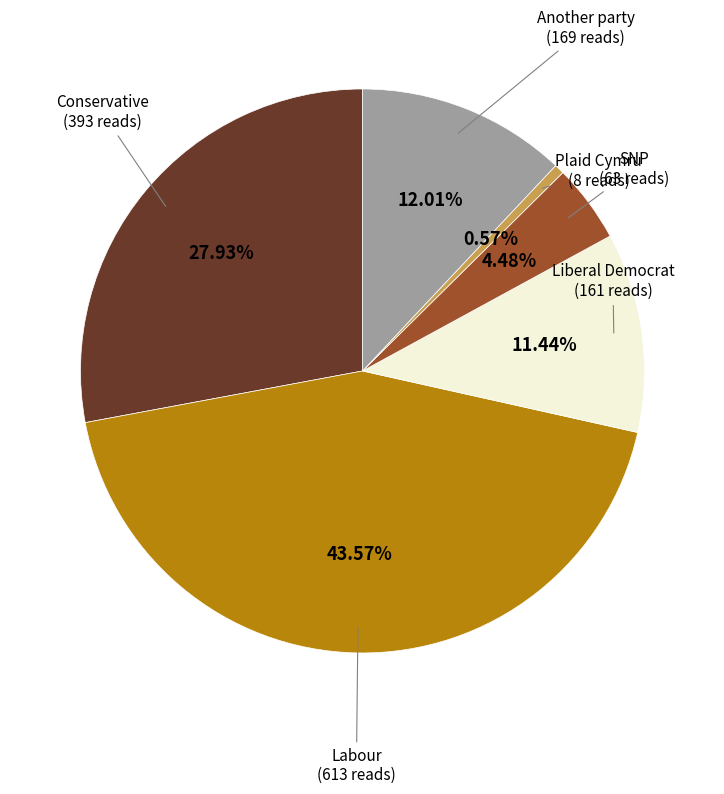

How many segments does this pie chart have?

6